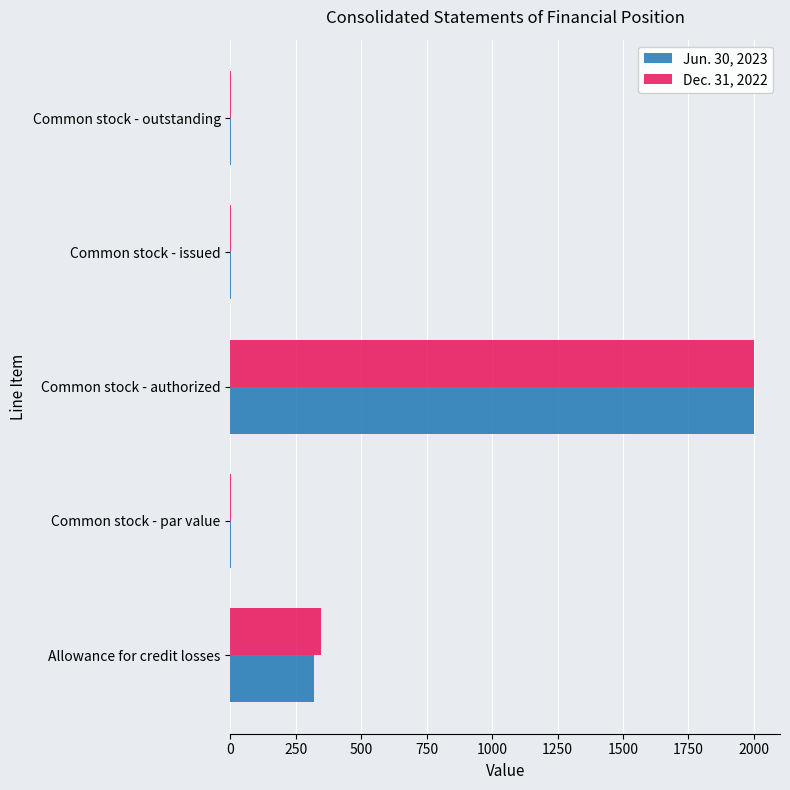

What is the sum of all Dec. 31, 2022 values?

2349